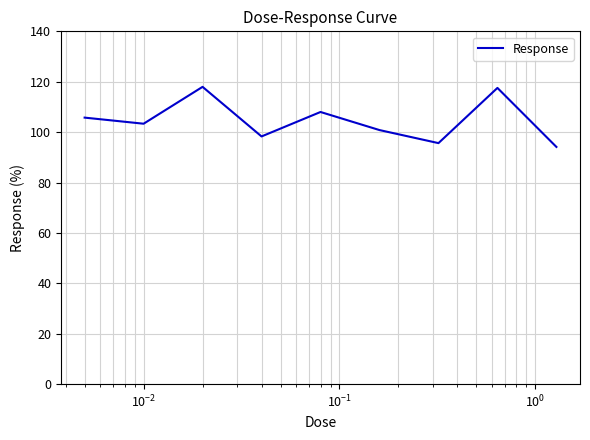

What is the difference between the maximum and minimum values?

23.8